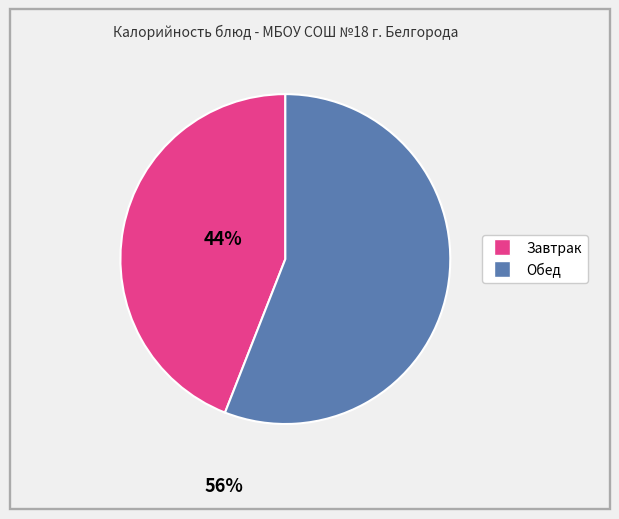

Count the number of slices in the pie.

2